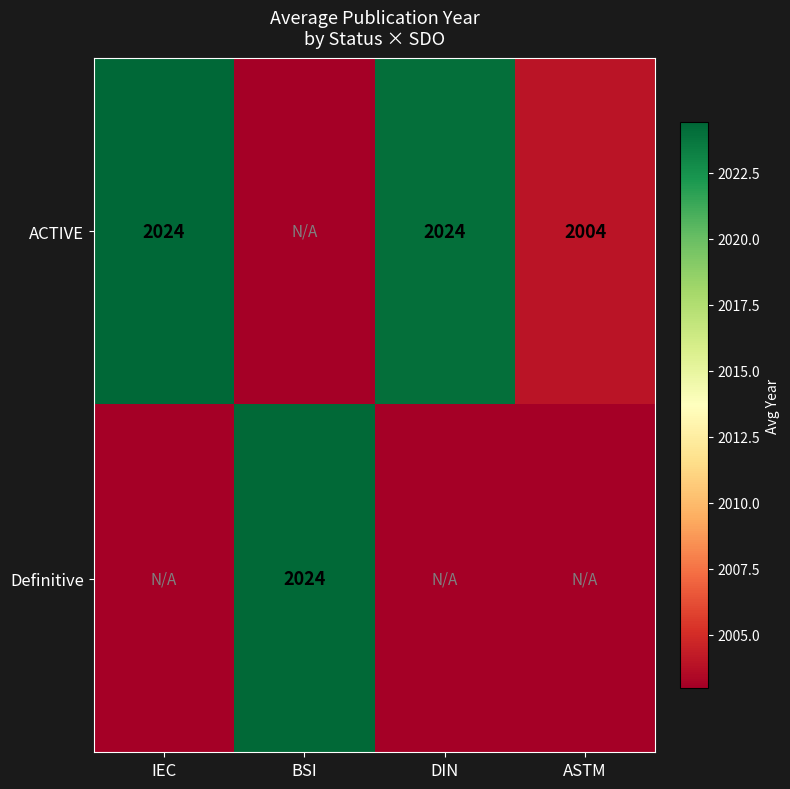

The value of ACTIVE at DIN is 2024. True or false?

True